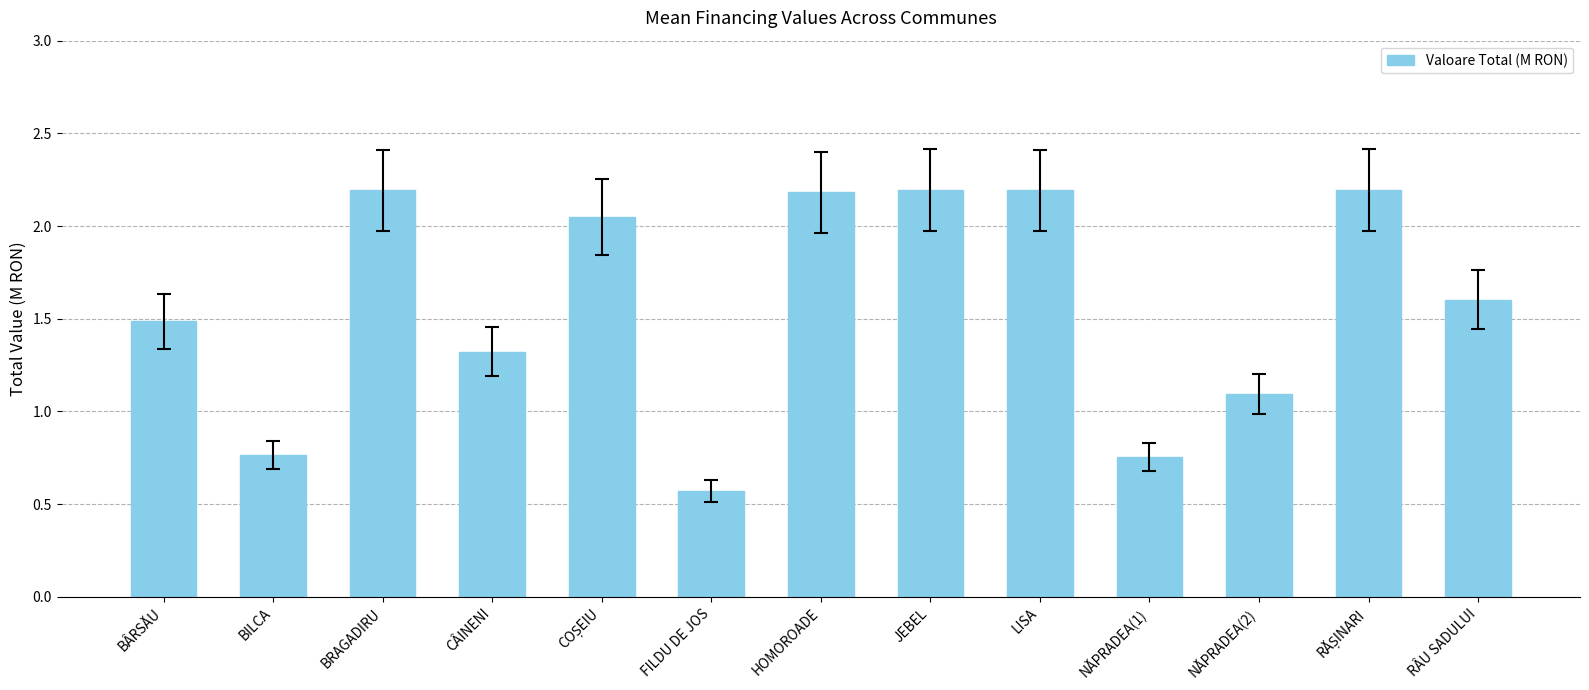

What is the greatest value displayed?

2.2